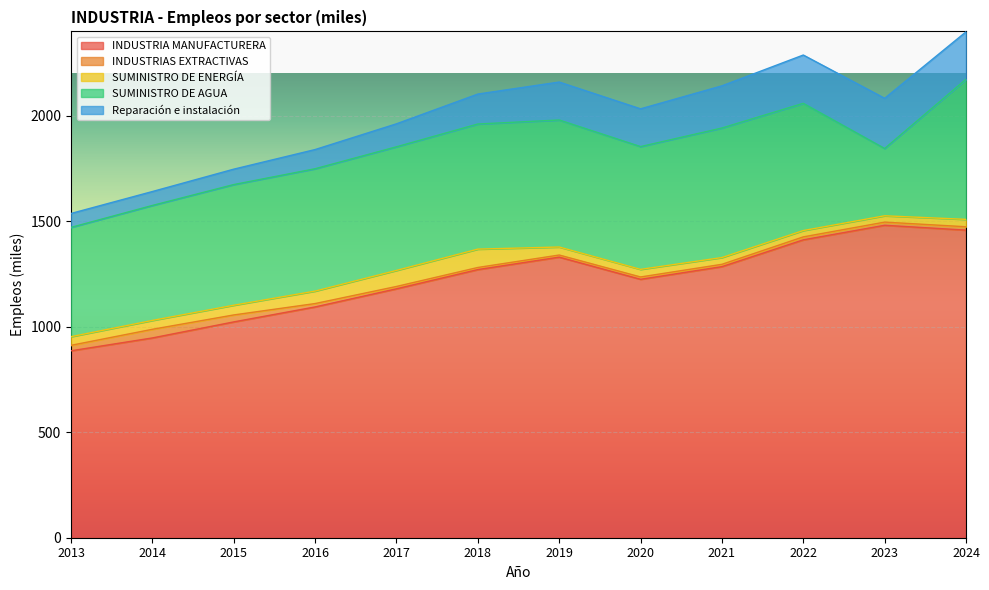

What is the difference between the maximum and minimum values in the SUMINISTRO DE AGUA series?

345